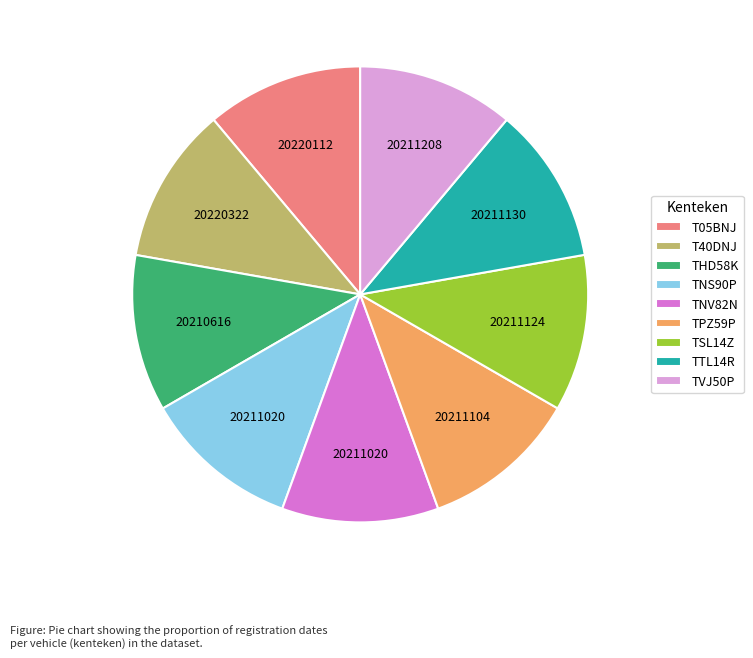

Does TTL14R represent more than half of the total?

No